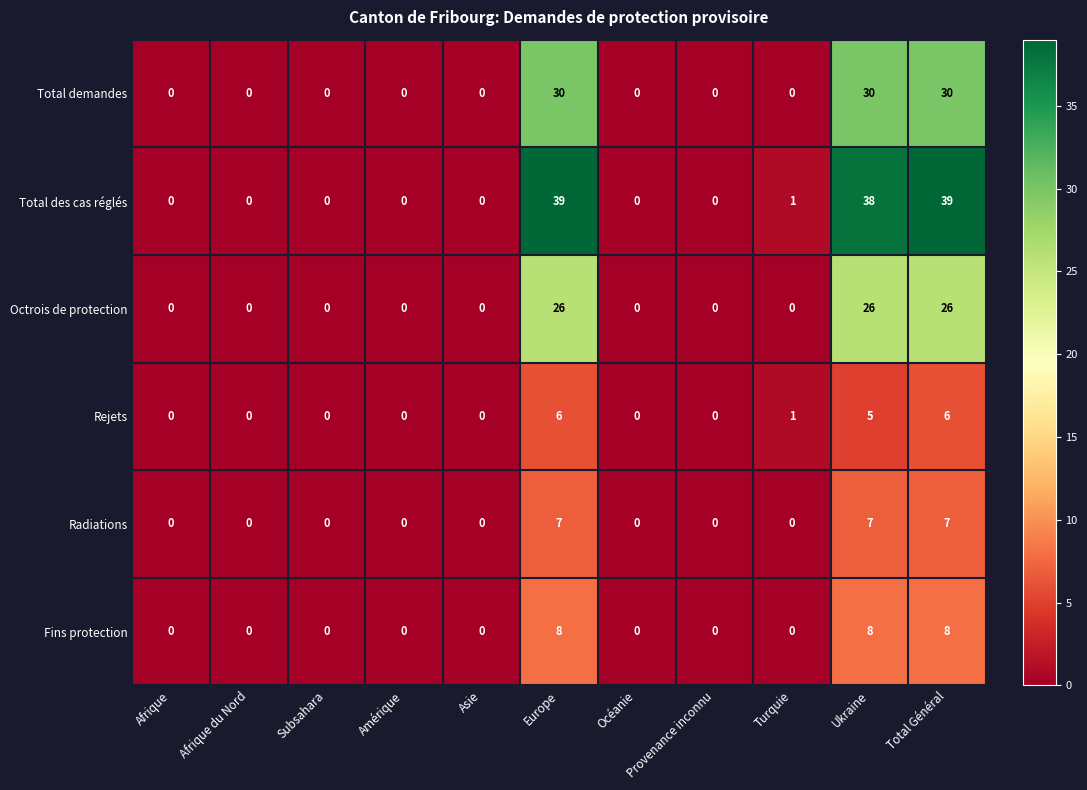

What is the highest value of the Total des cas réglés series?

39